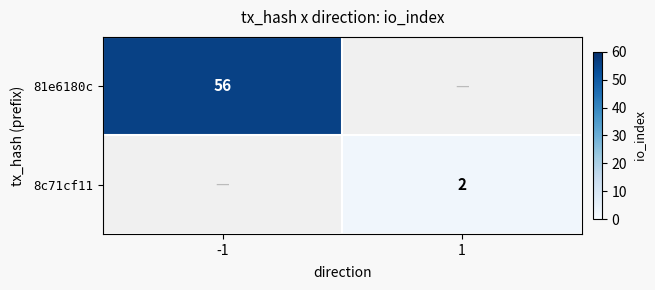

Is it true that 81e6180c equals 76.6 at -1?

False